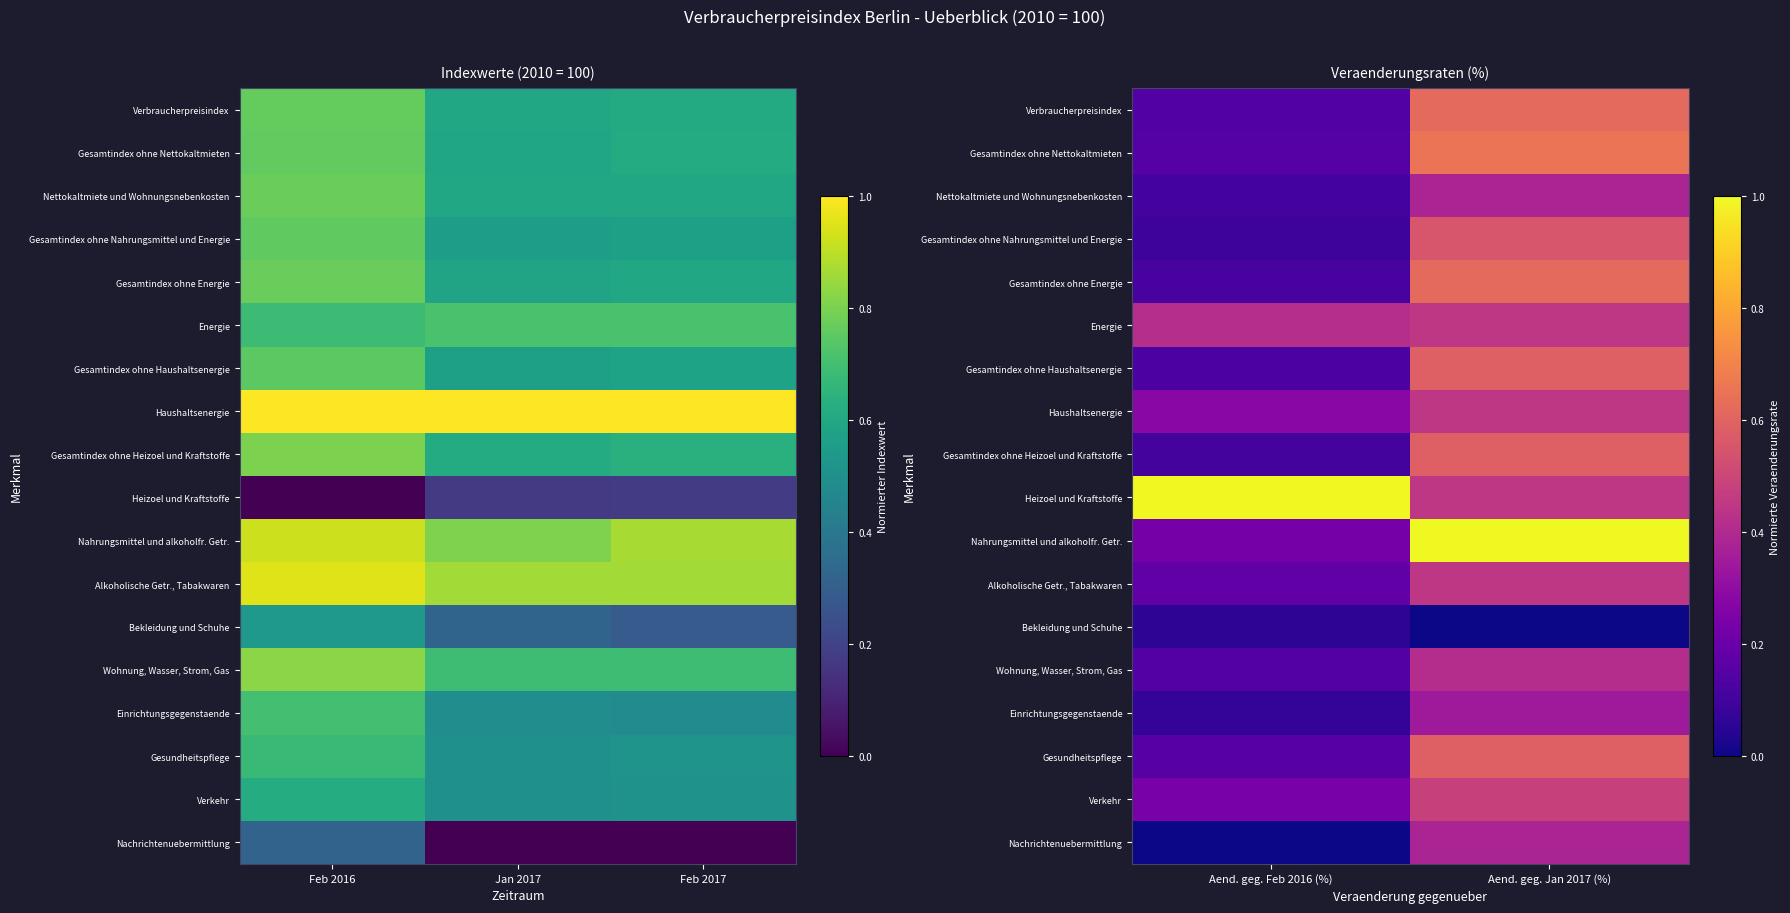

The value of Einrichtungsgegenstaende at Aend. geg. Feb 2016 (%) is 0.1. True or false?

False